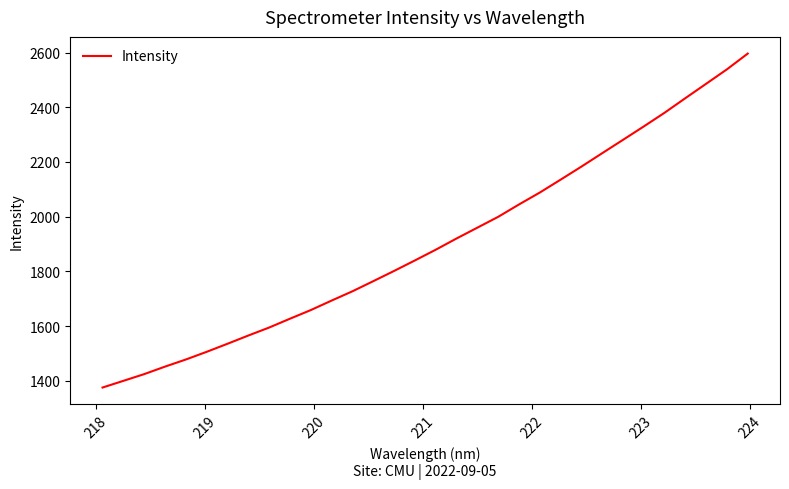

What is the smallest value displayed?

1375.2